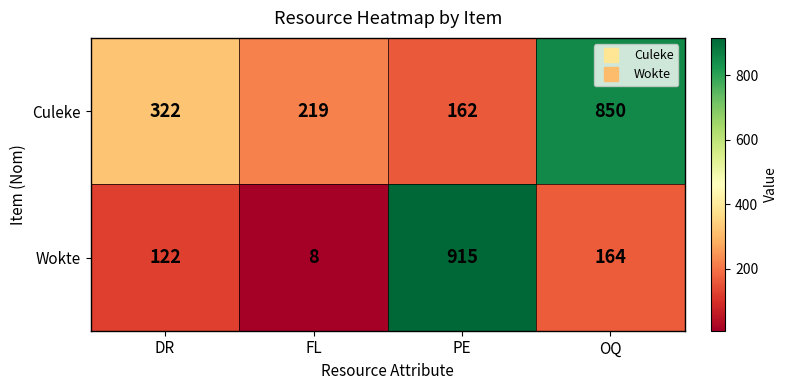

How many data points does each series have?

4